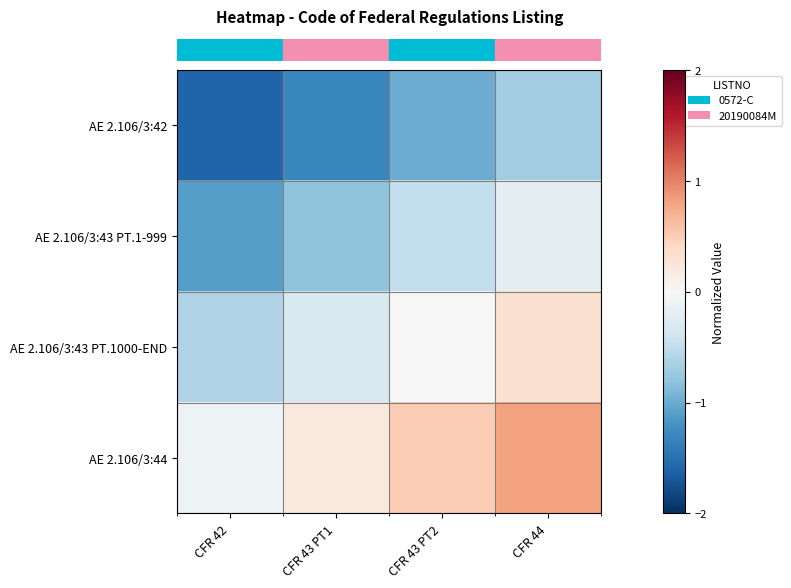

What is the maximum value shown in the chart?

0.8